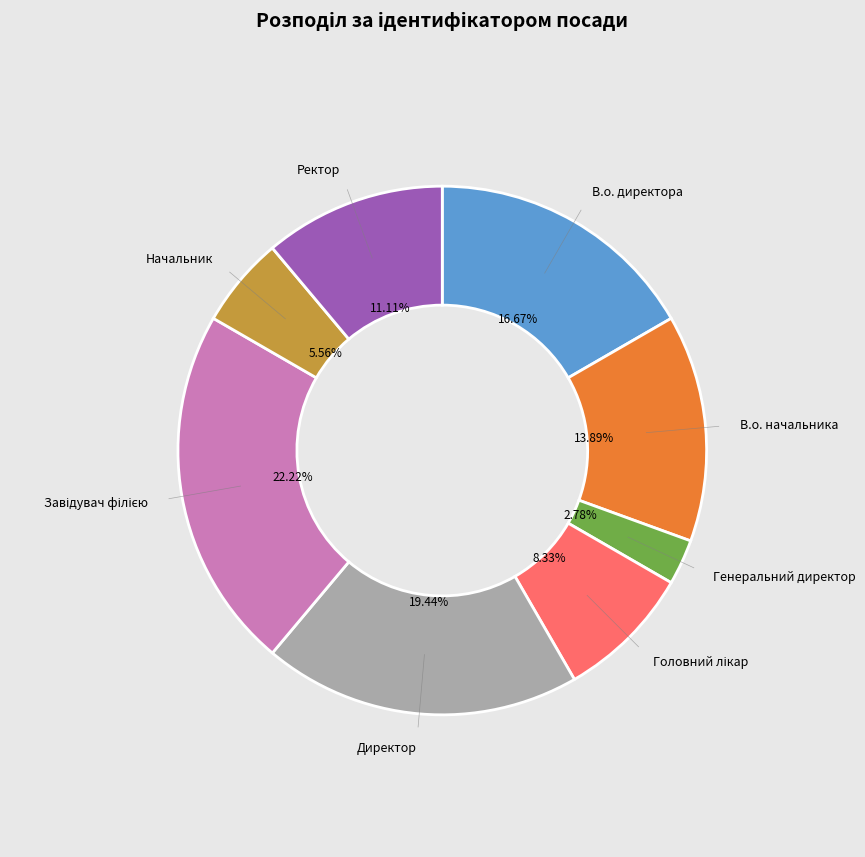

Combined, do Начальник and В.о. директора account for over 50%?

No